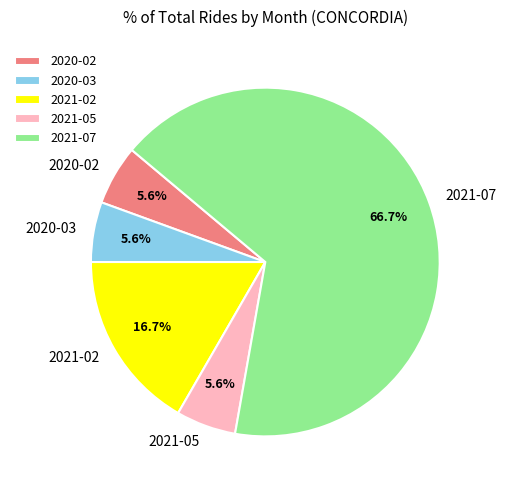

Which category accounts for the majority?

2021-07